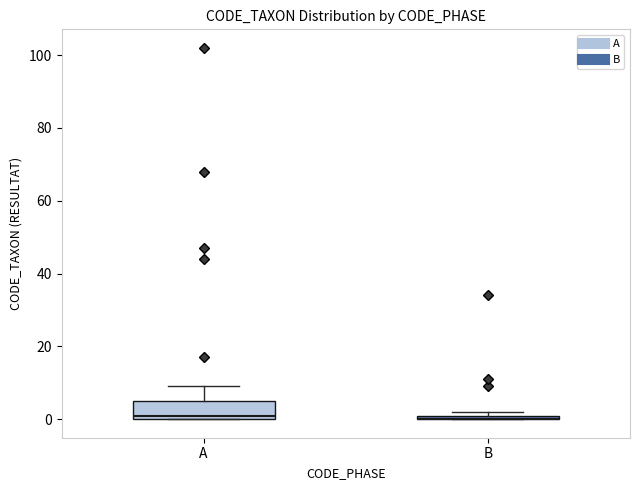

Where is the lower edge of the box for B on the y-axis? The values are not printed on the chart, so give them approximately, as read against the axis.

0